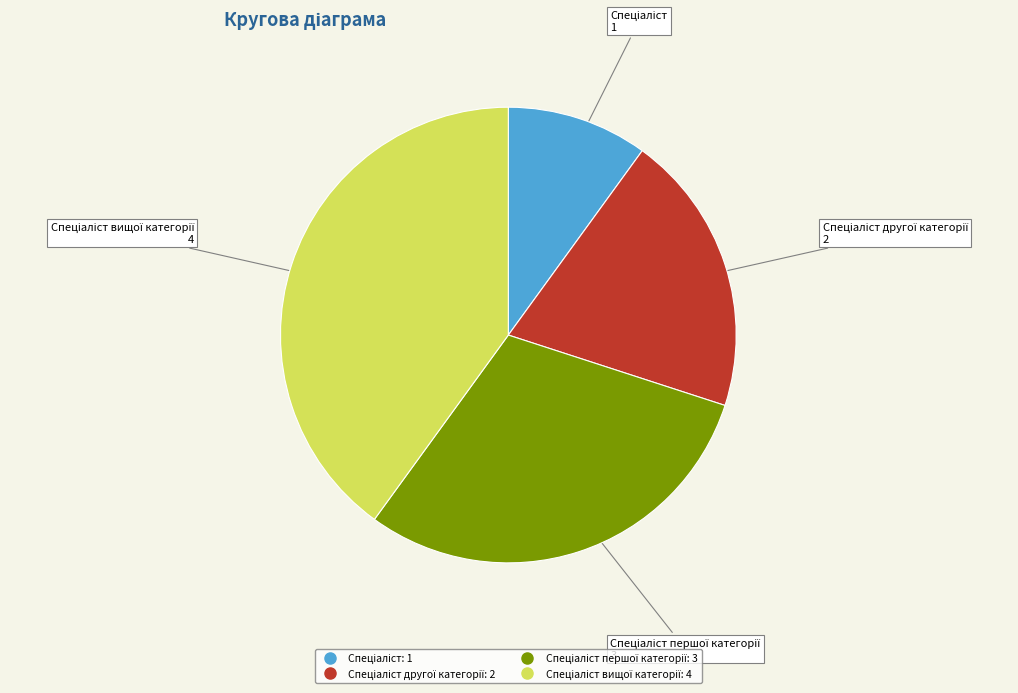

Is there a majority slice in this chart?

No